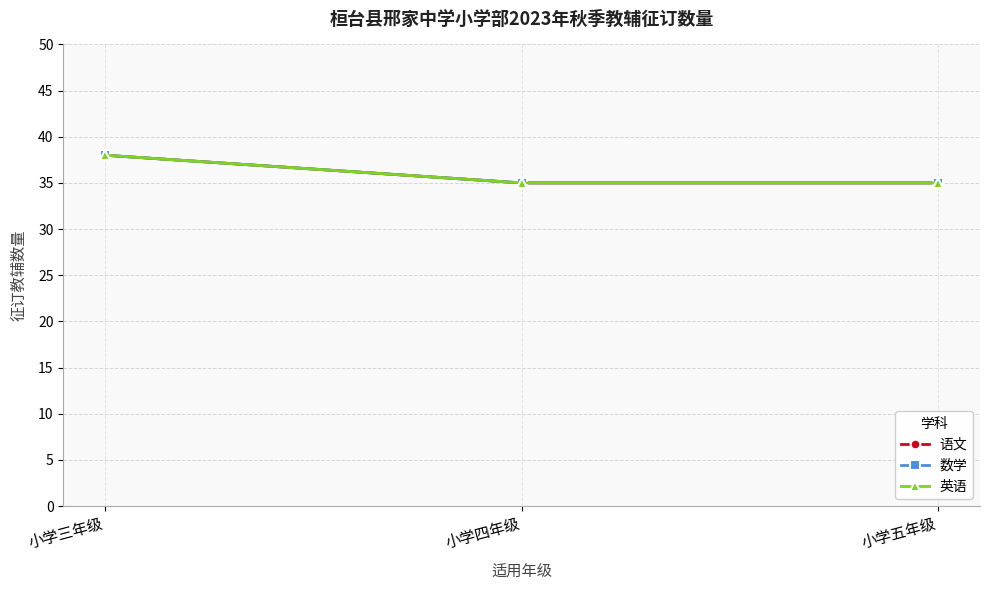

Does the chart have visible grid lines?

Yes